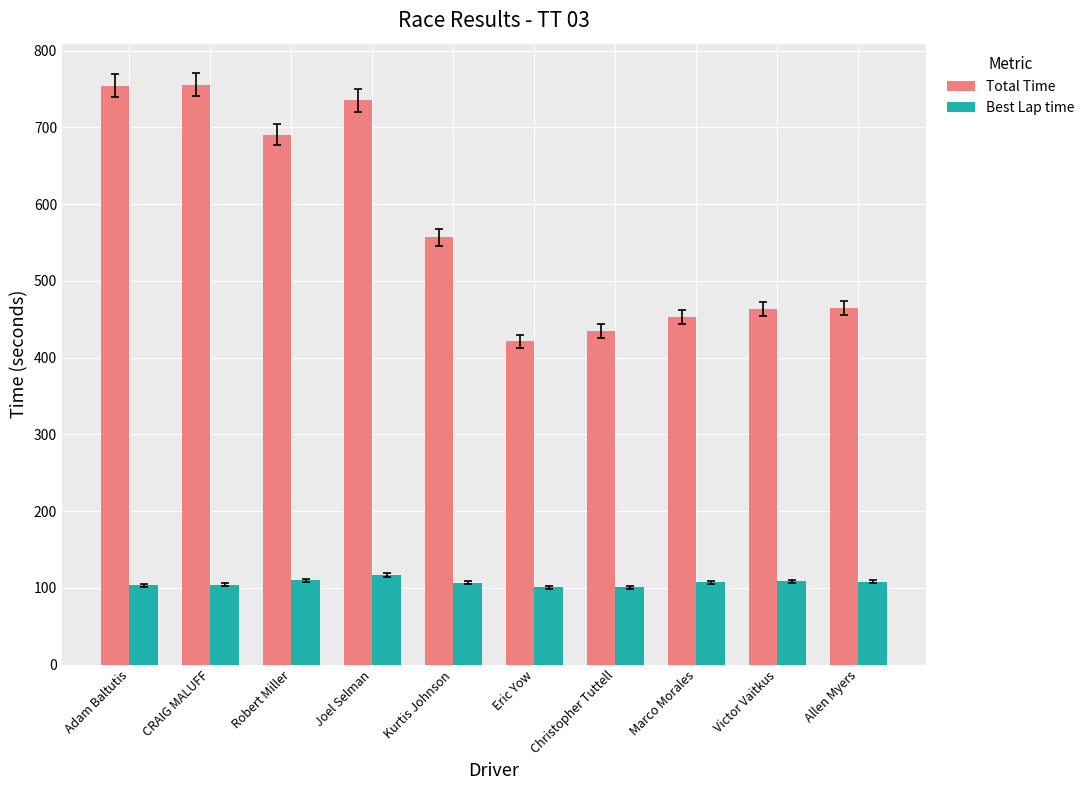

What is the value of the Best Lap time bar at the 7th from the left?

100.6